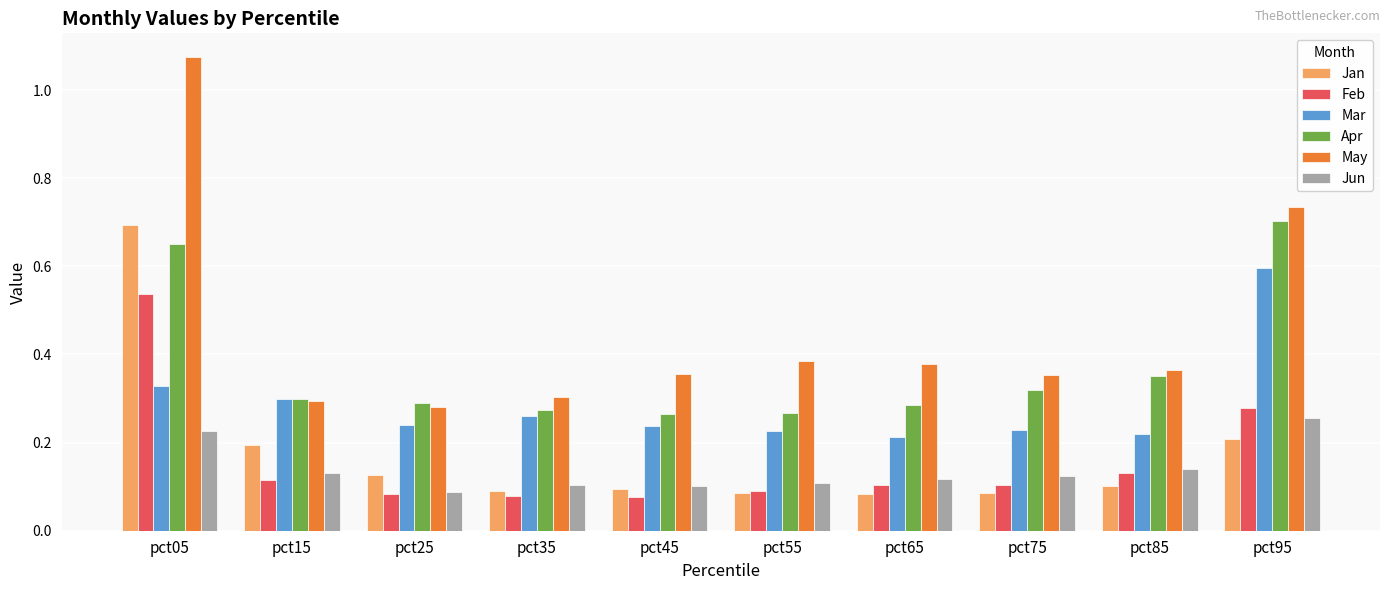

Is the value of Apr at pct25 greater than the value of Jun at pct85?

Yes